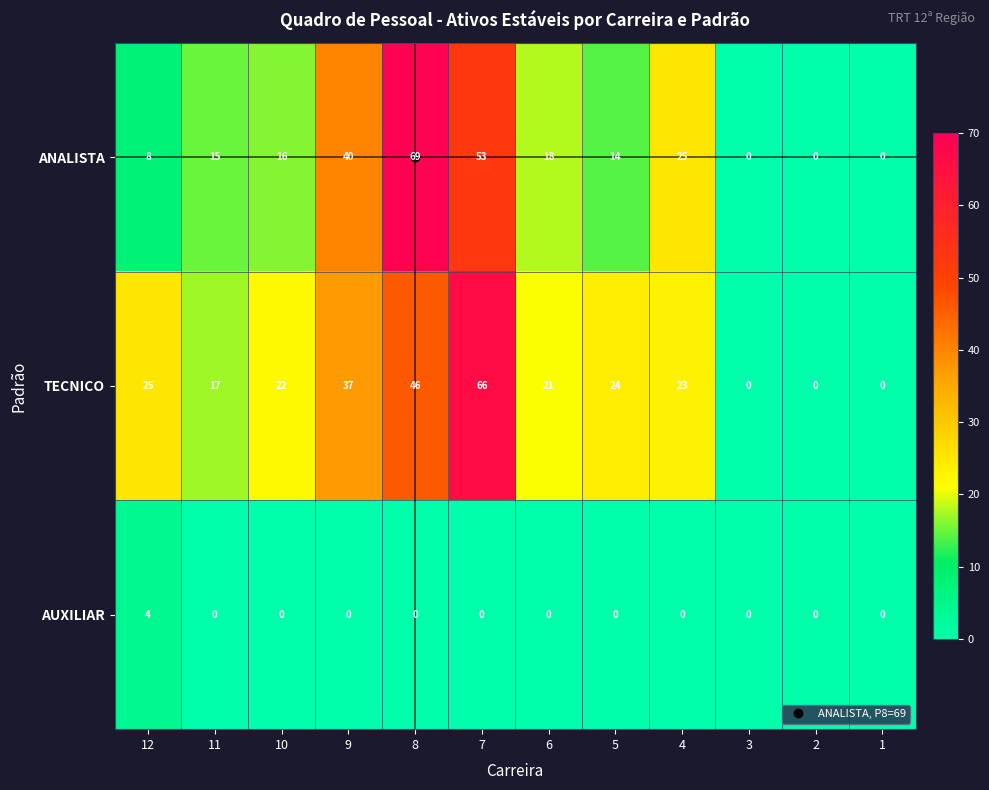

Rank the series by their maximum value, from highest to lowest.

ANALISTA, TECNICO, AUXILIAR